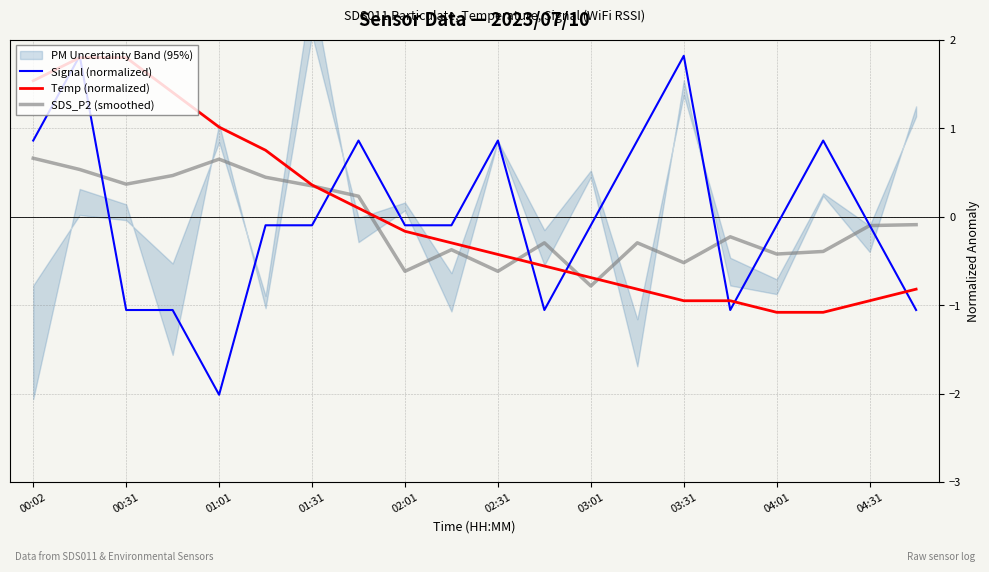

What is the minimum value for Signal (normalized)?

-2.0